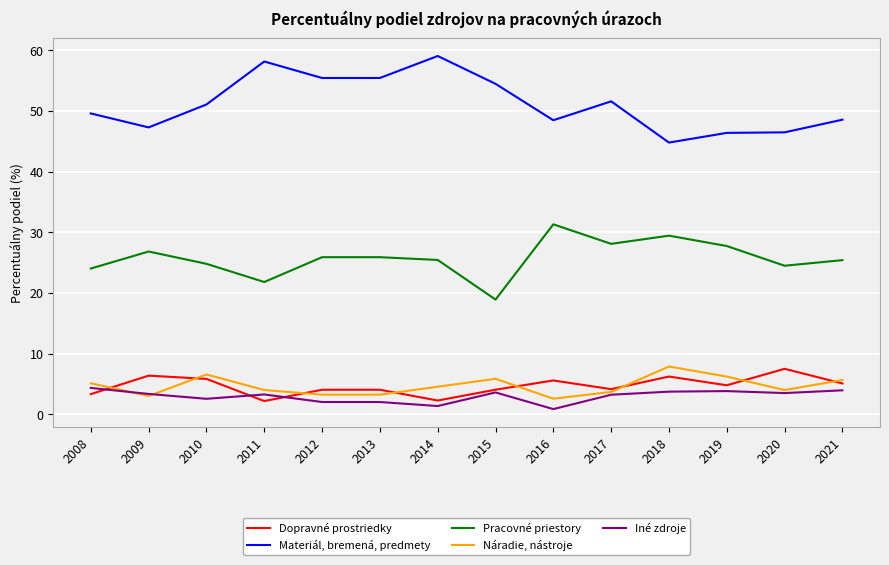

What are all the series names shown in the legend?

Dopravné prostriedky, Materiál, bremená, predmety, Pracovné priestory, Náradie, nástroje, Iné zdroje